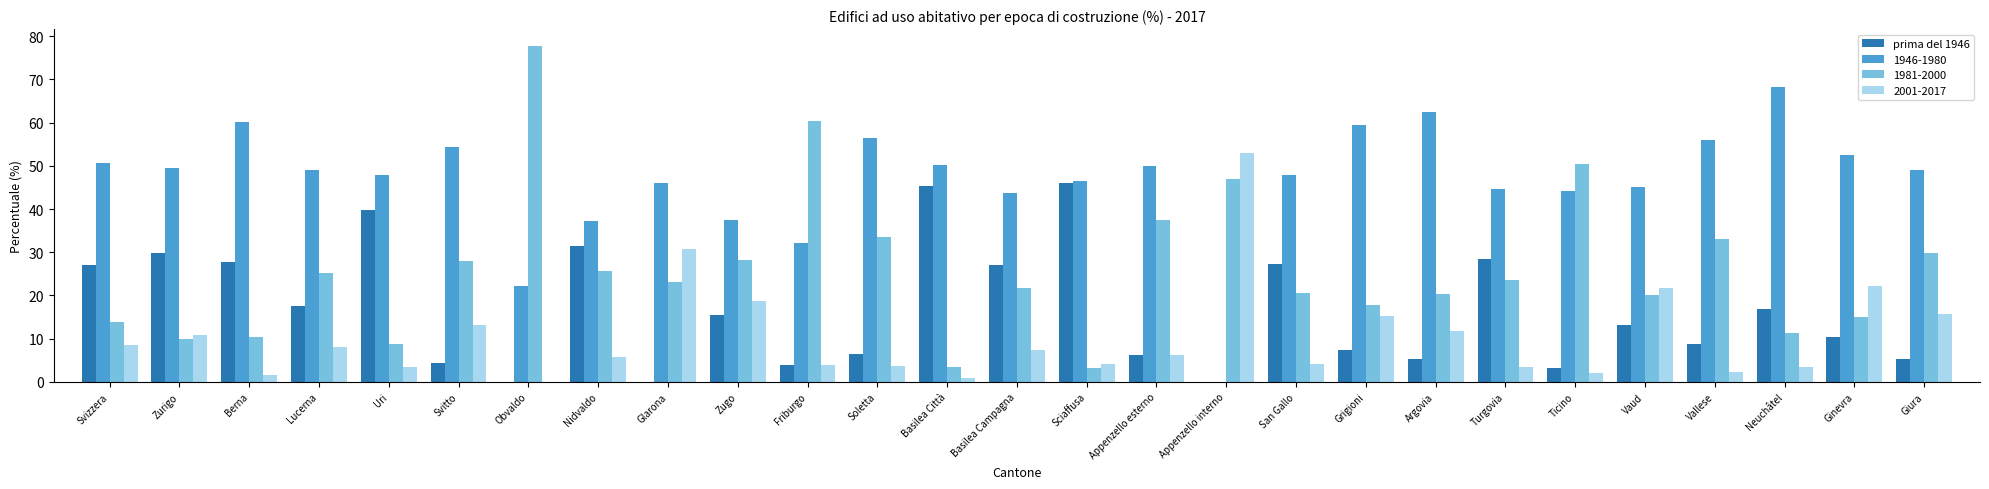

Between Glarona and Appenzello esterno, which series saw the biggest shift?

2001-2017